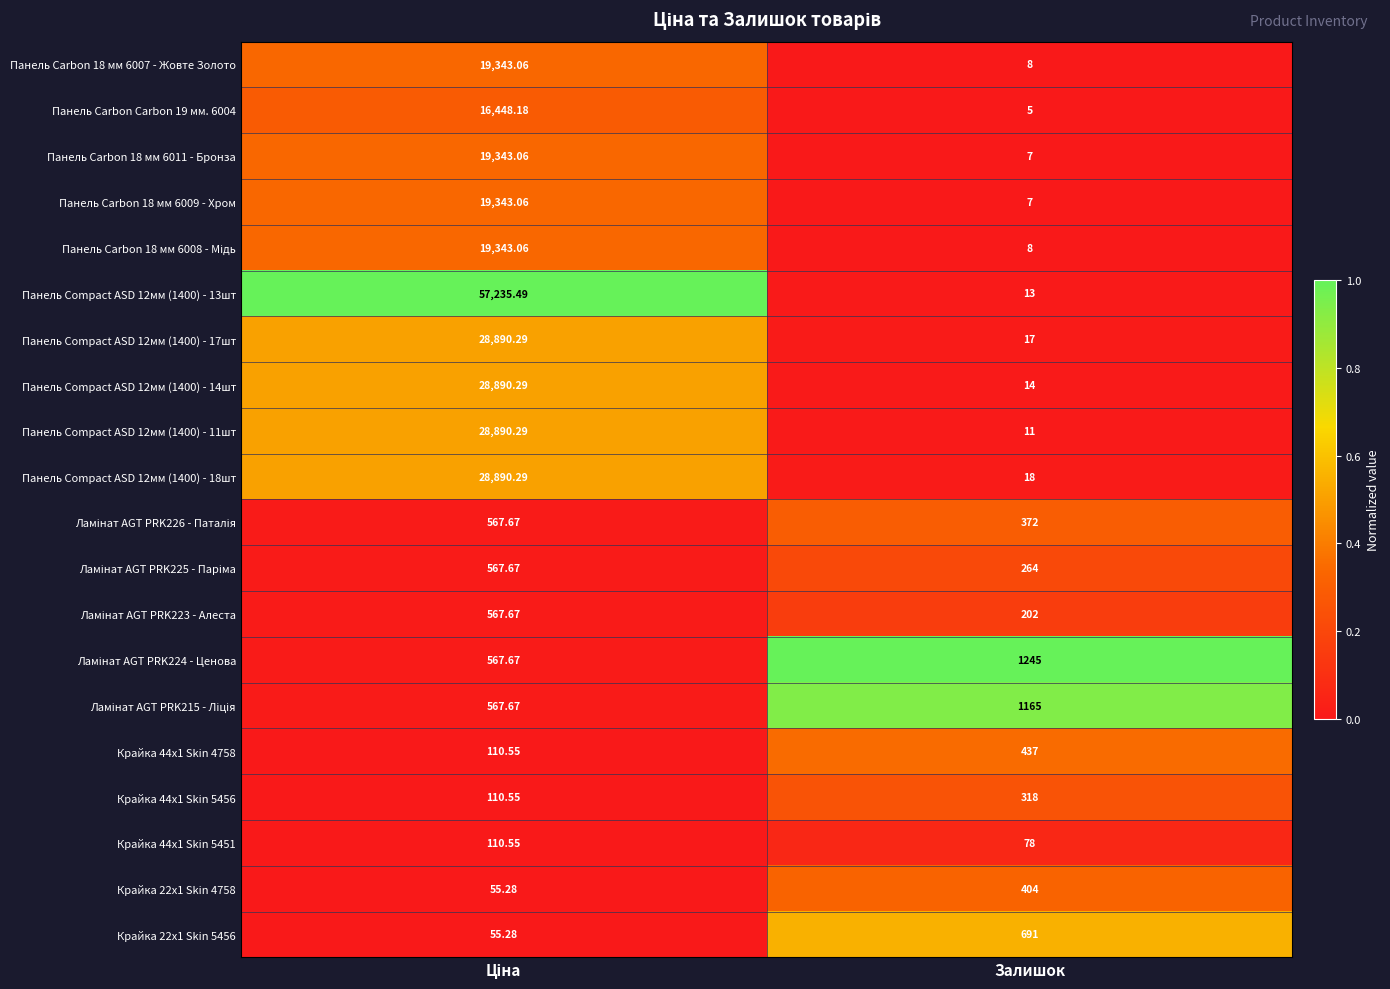

Is the value of Крайка 22x1 Skin 4758 at Залишок greater than the value of Крайка 44x1 Skin 5456 at Залишок?

Yes